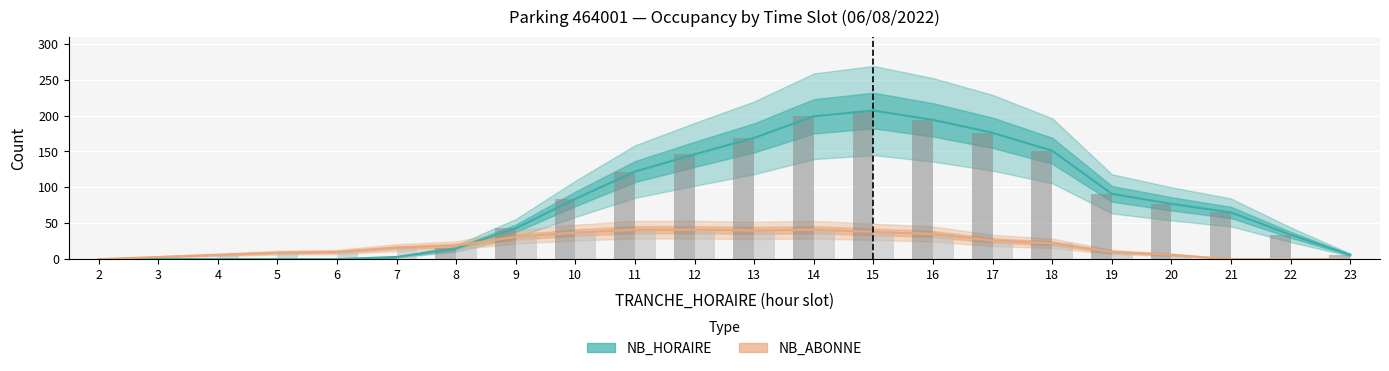

At how many categories does at least one series exceed 80?

10